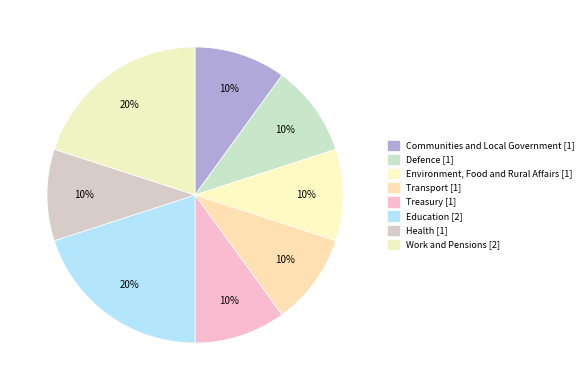

How many segments does this pie chart have?

8